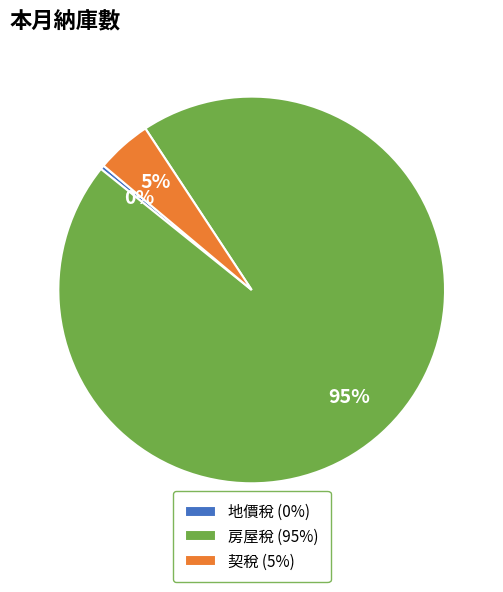

Is it true that 契稅 is 5% of the pie?

True